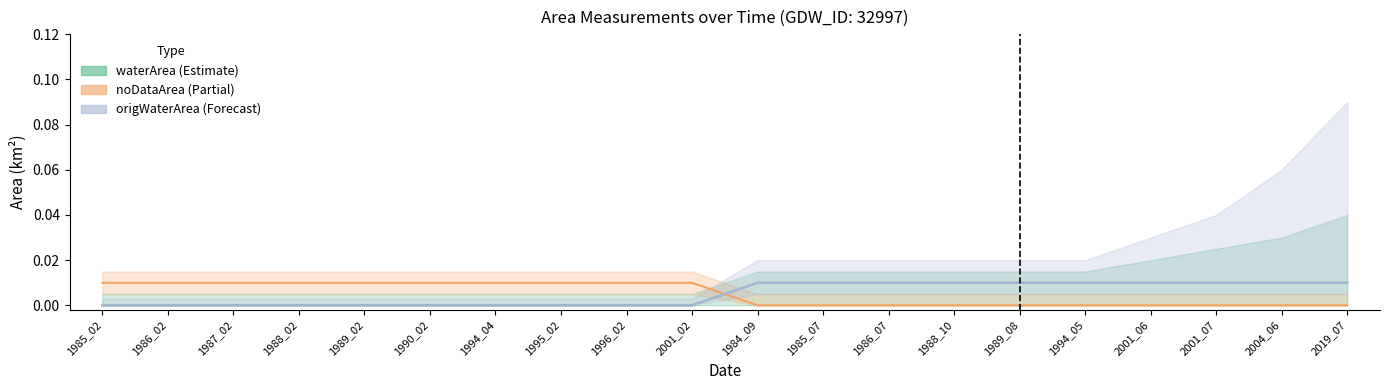

How many lines are shown in the chart?

3